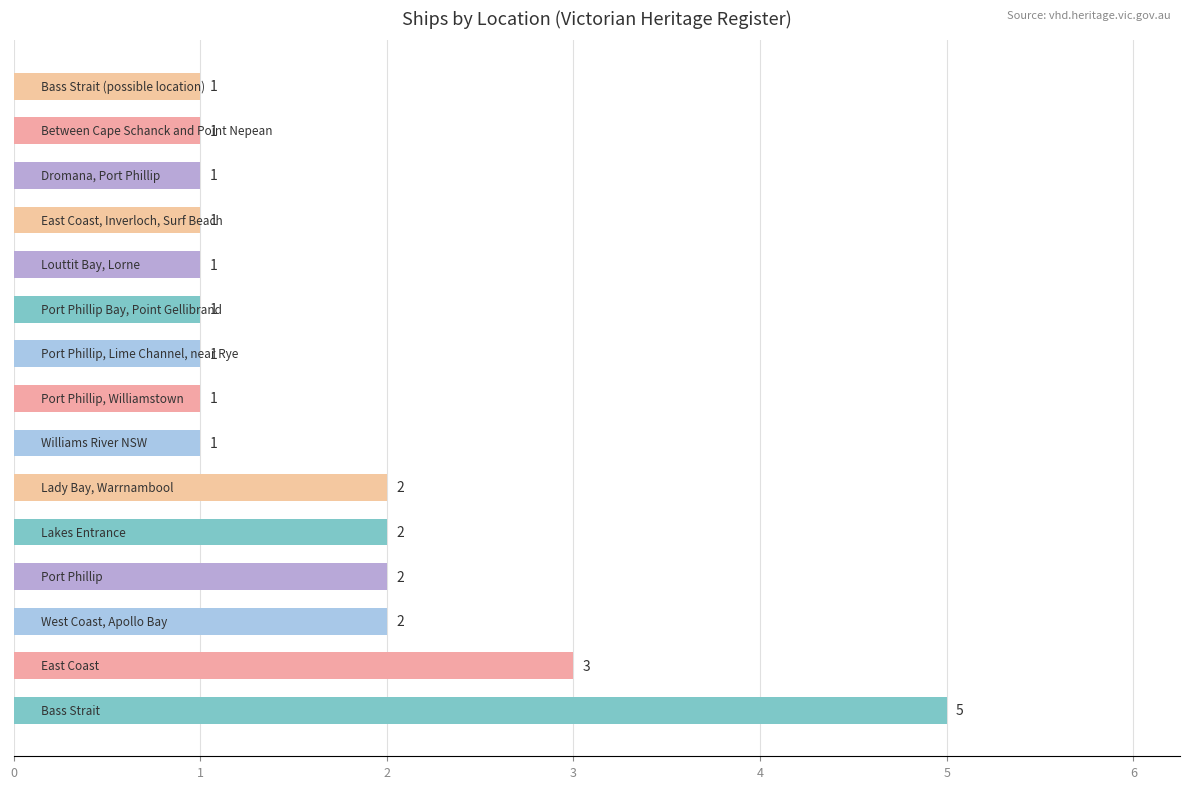

How many bars are there in total?

15